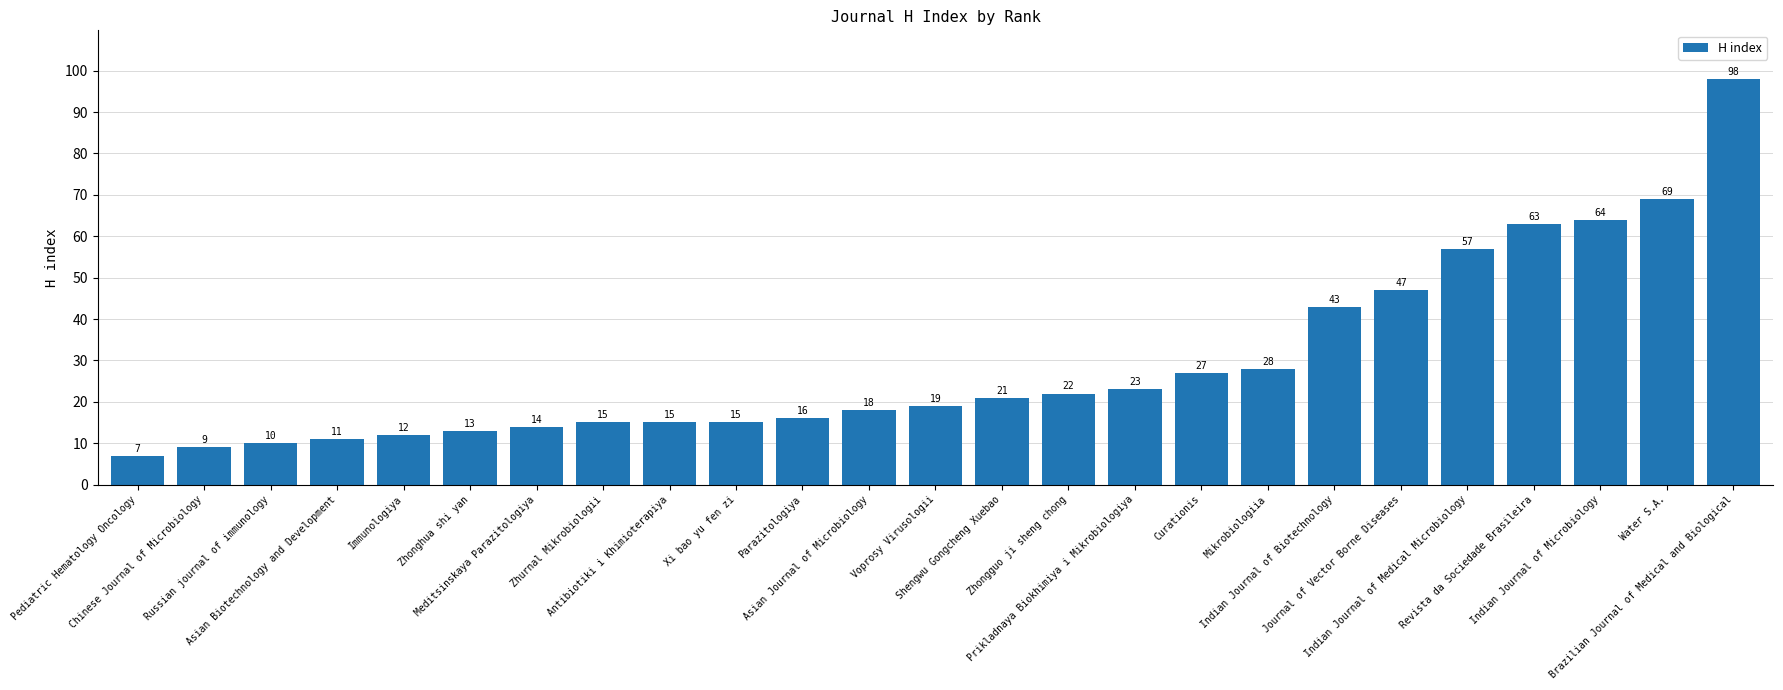

How many bars are there in total?

25